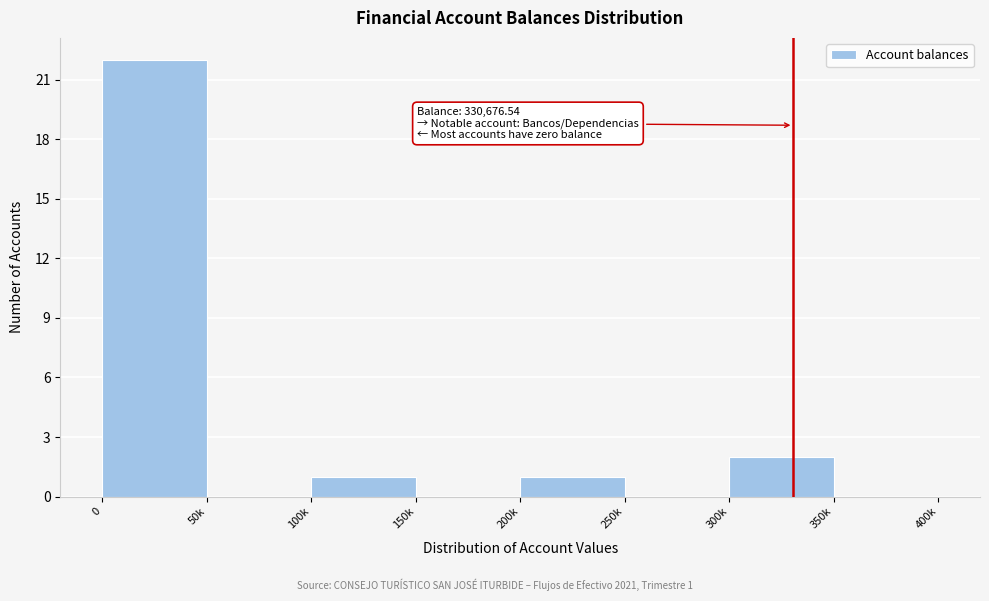

Reading right to left, extract all data points from this chart.

350k=0	300k=2	250k=0	200k=1	150k=0	100k=1	50k=0	0=22